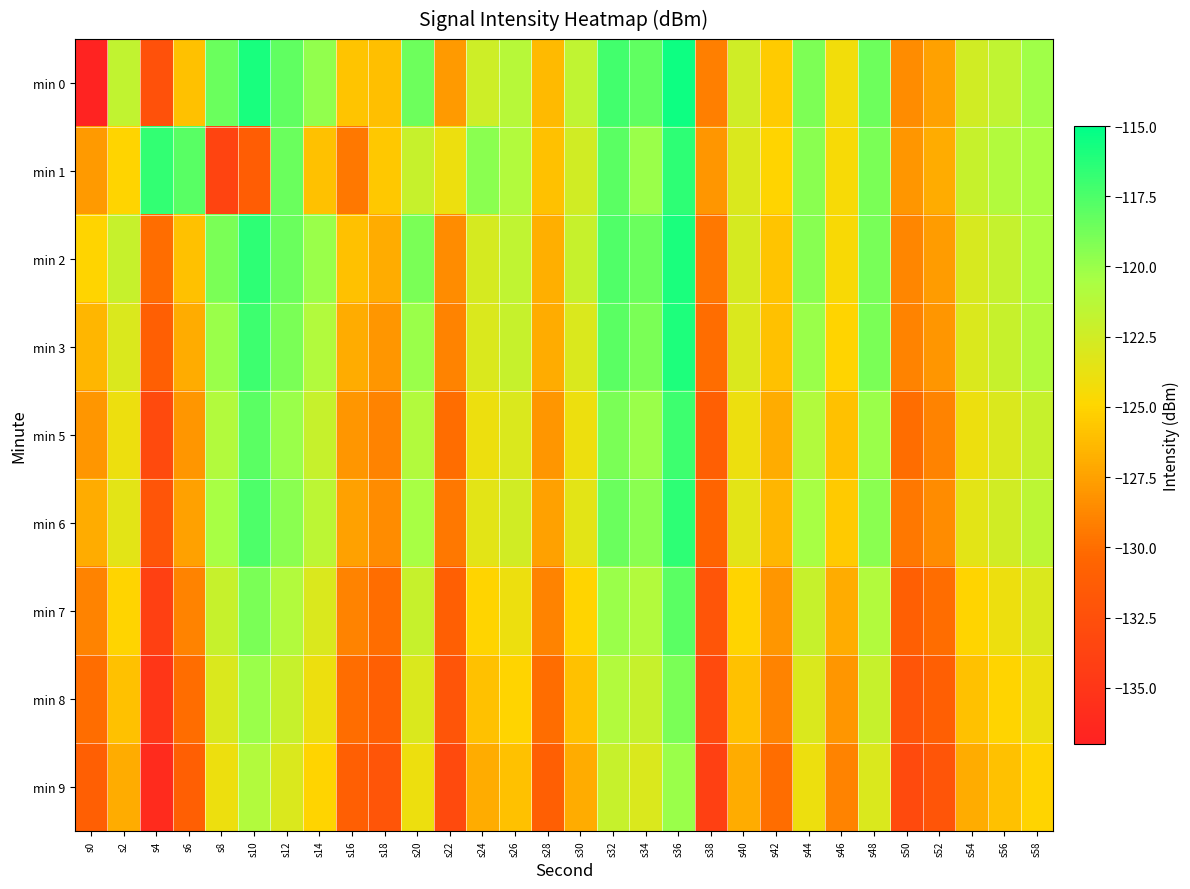

At s22, list the series in order from smallest to largest.

min 9, min 8, min 7, min 5, min 6, min 3, min 2, min 0, min 1